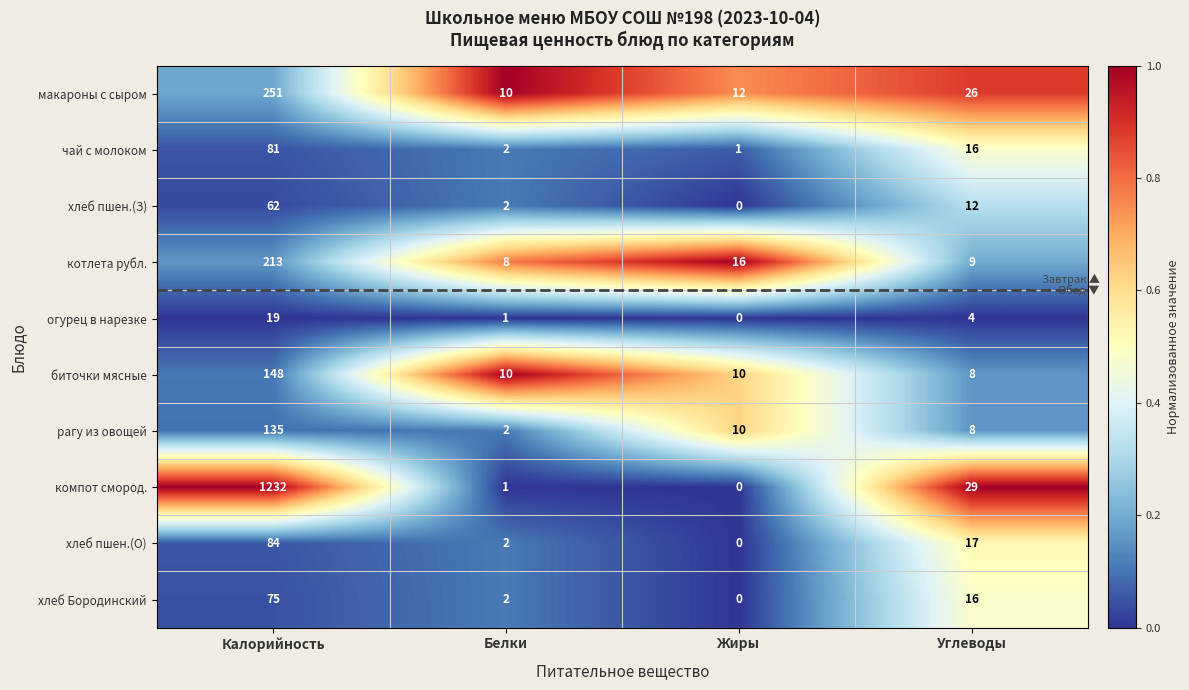

Which series changed the most between Калорийность and Белки?

компот смород.